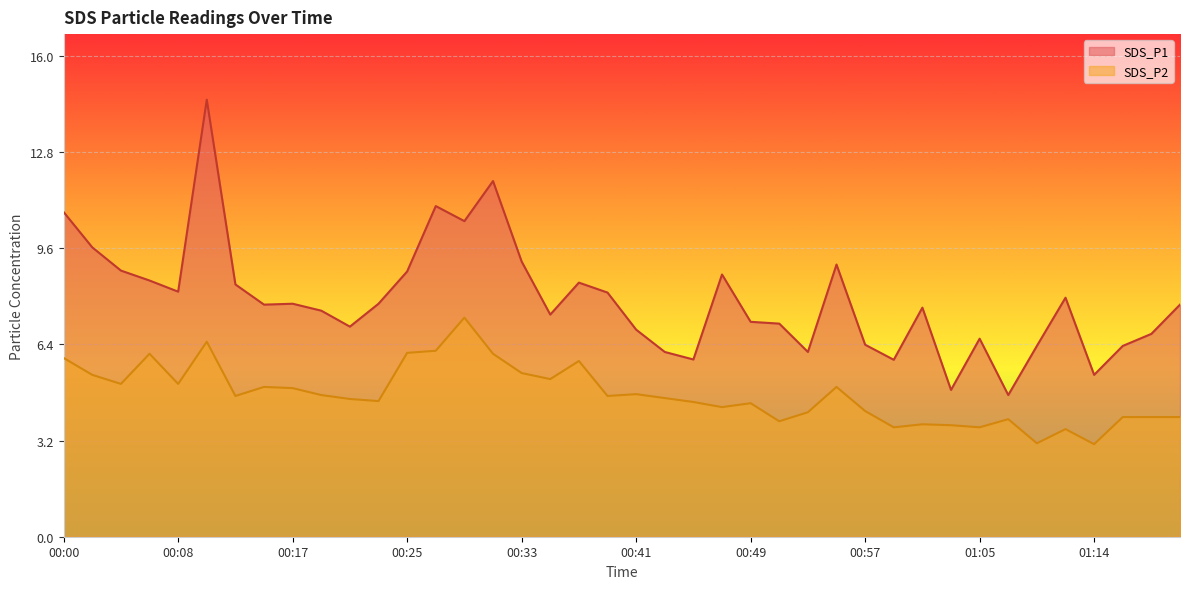

True or false: SDS_P1 has more than 1 points higher than both neighbors.

True